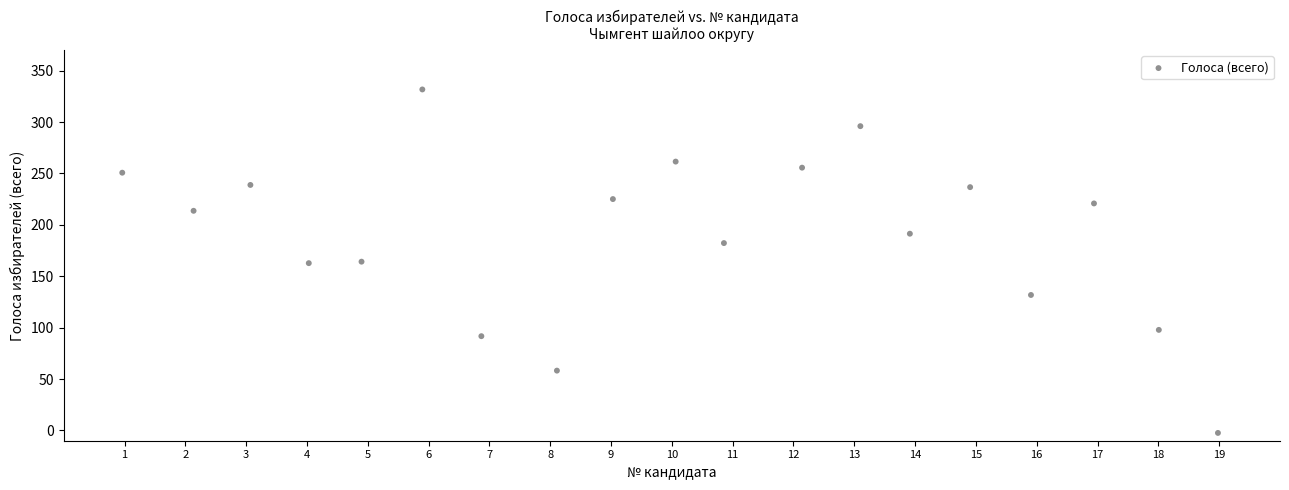

What is the range of X values (max minus min)?

18.0